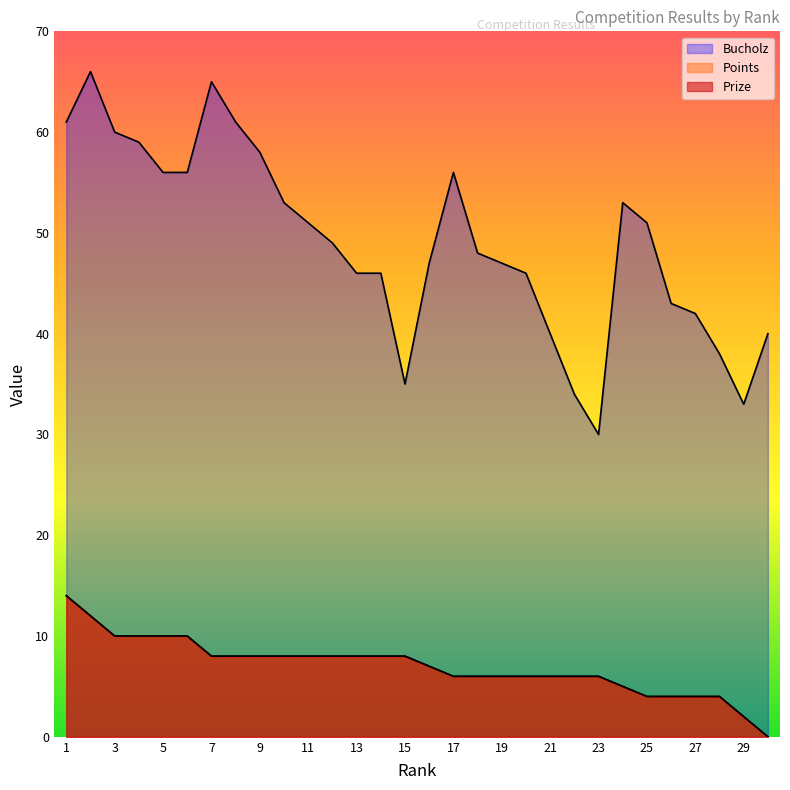

Rank the series by their maximum value, from lowest to highest.

Points, Prize, Bucholz